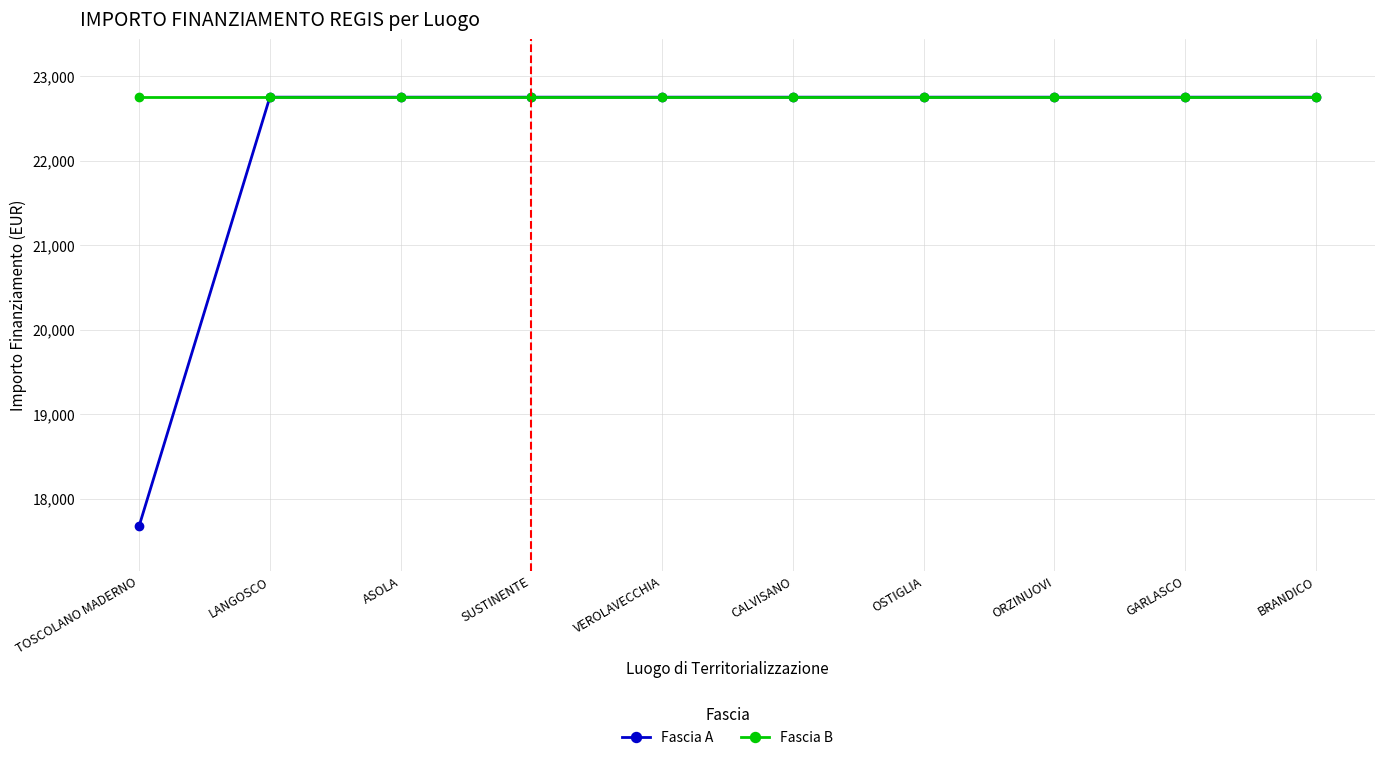

At TOSCOLANO MADERNO, list the series in order from smallest to largest.

Fascia A, Fascia B